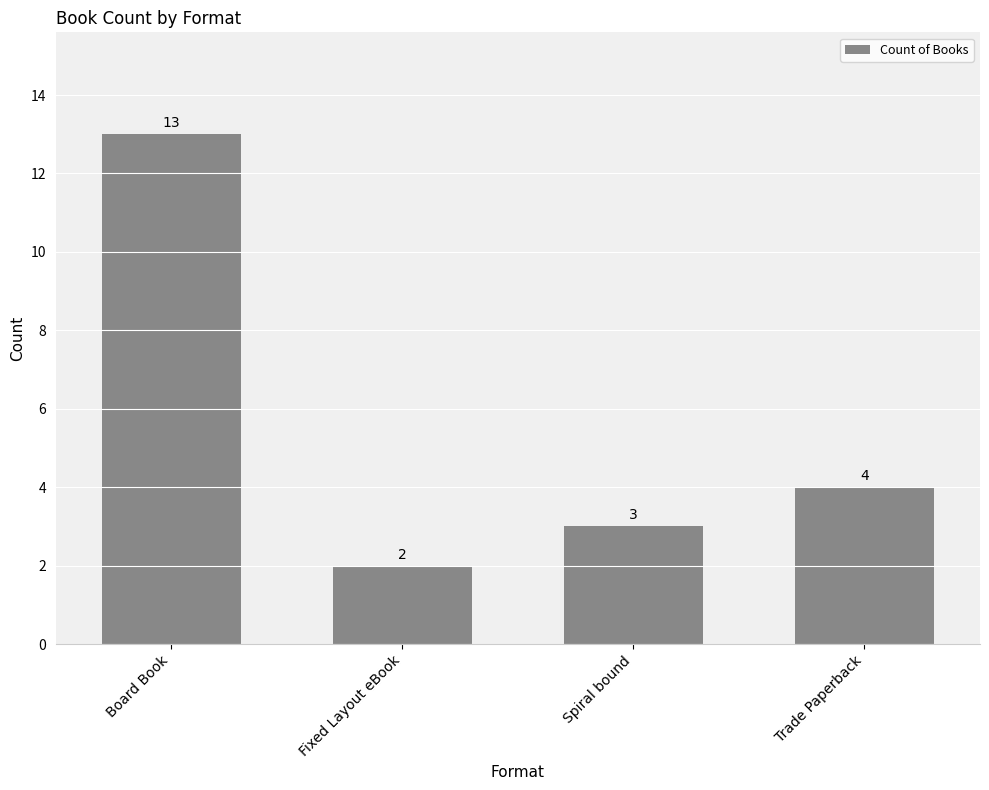

What is the ratio of the value at Trade Paperback to the value at Fixed Layout eBook?

2.0